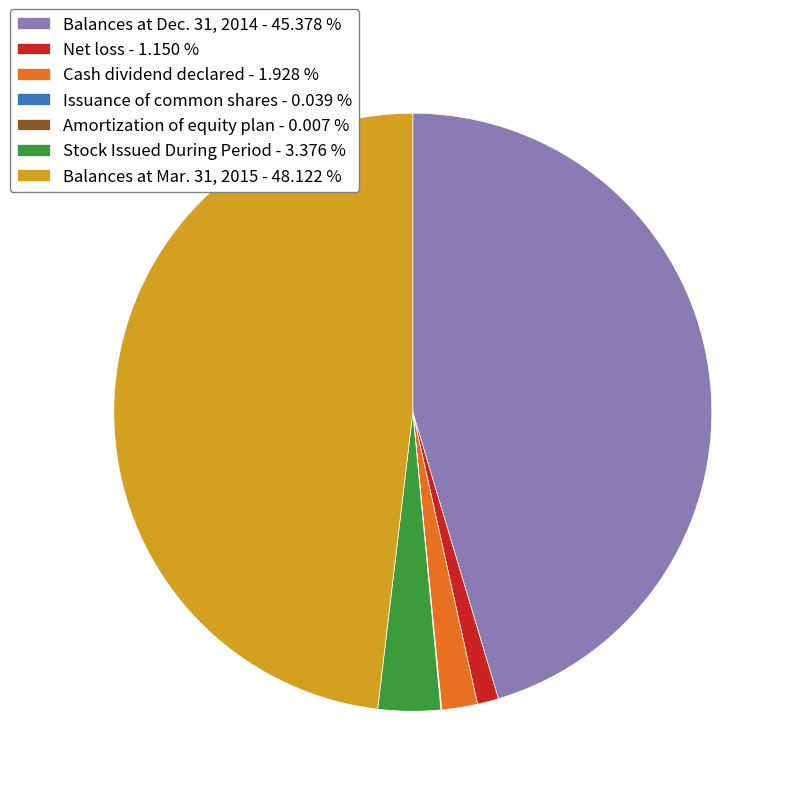

Which slice is the largest?

Balances at Mar. 31, 2015 - 48.122 %